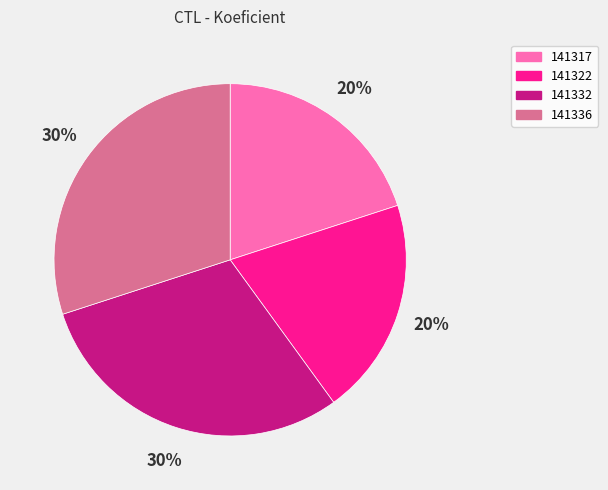

Which has a higher value, 141322 or 141336?

141336